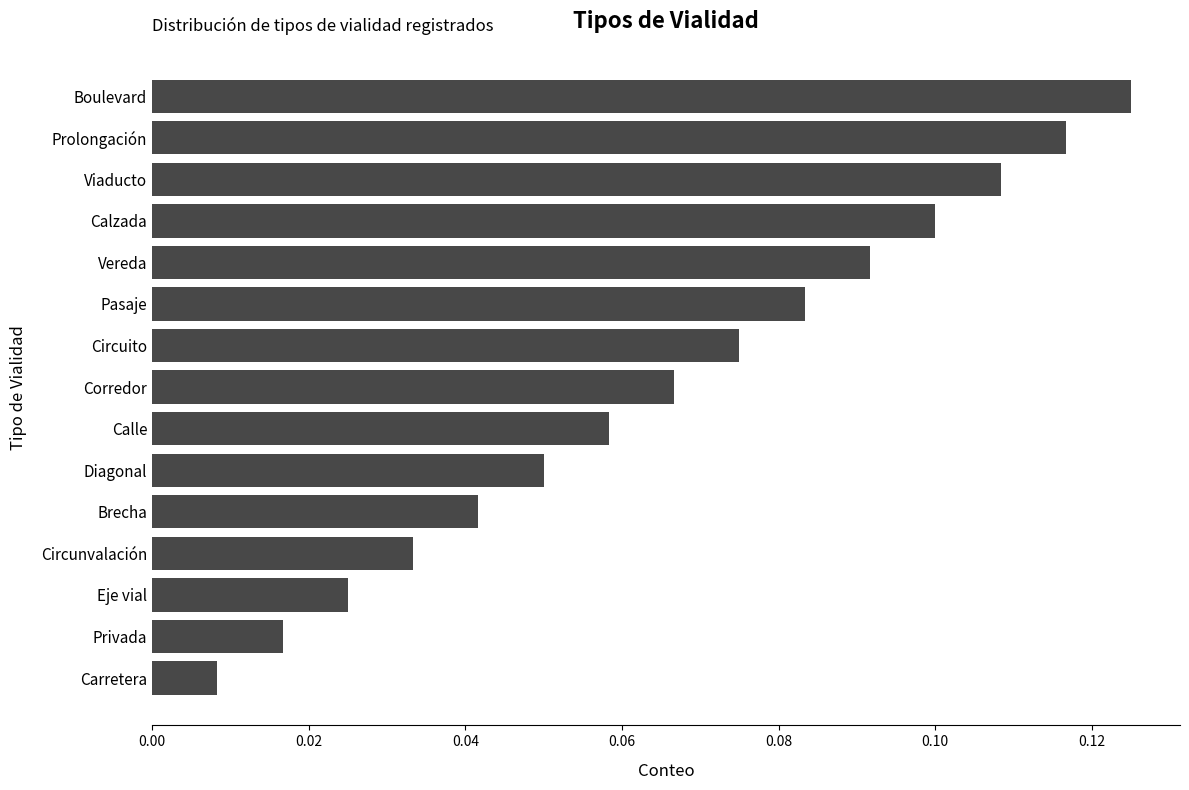

Which has a higher value, Vereda or Viaducto?

Viaducto